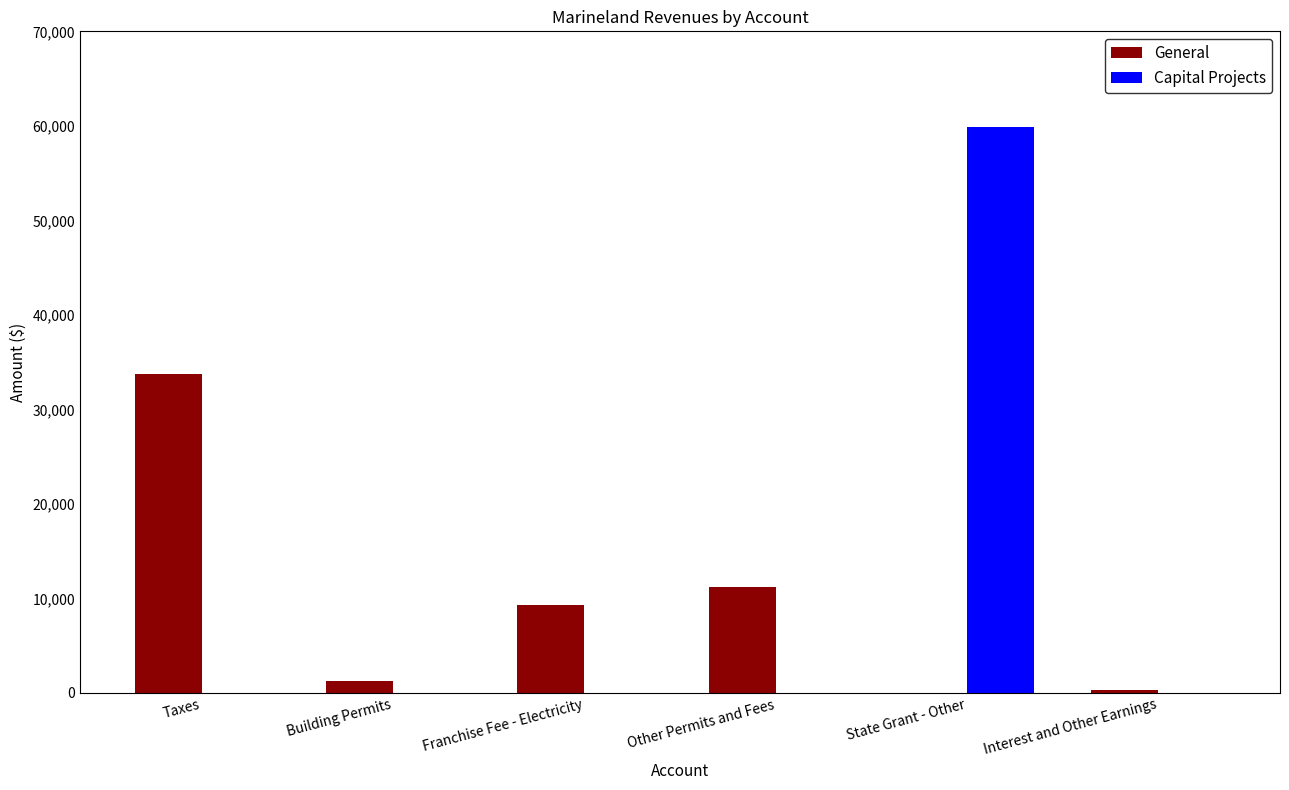

At which category is the sum across all series the highest?

State Grant - Other